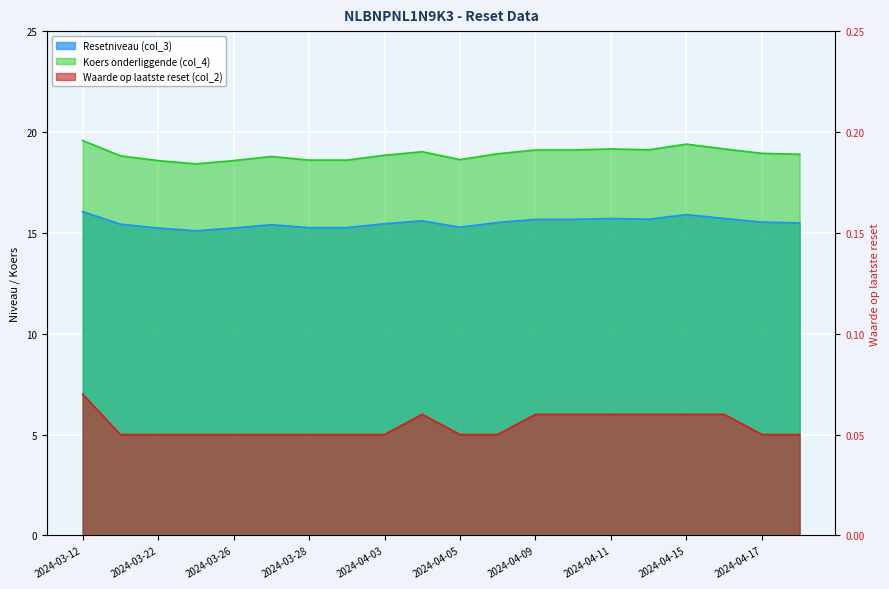

What is the sum of the Resetniveau (col_3) values at 2024-03-28 and 2024-03-26?

30.5